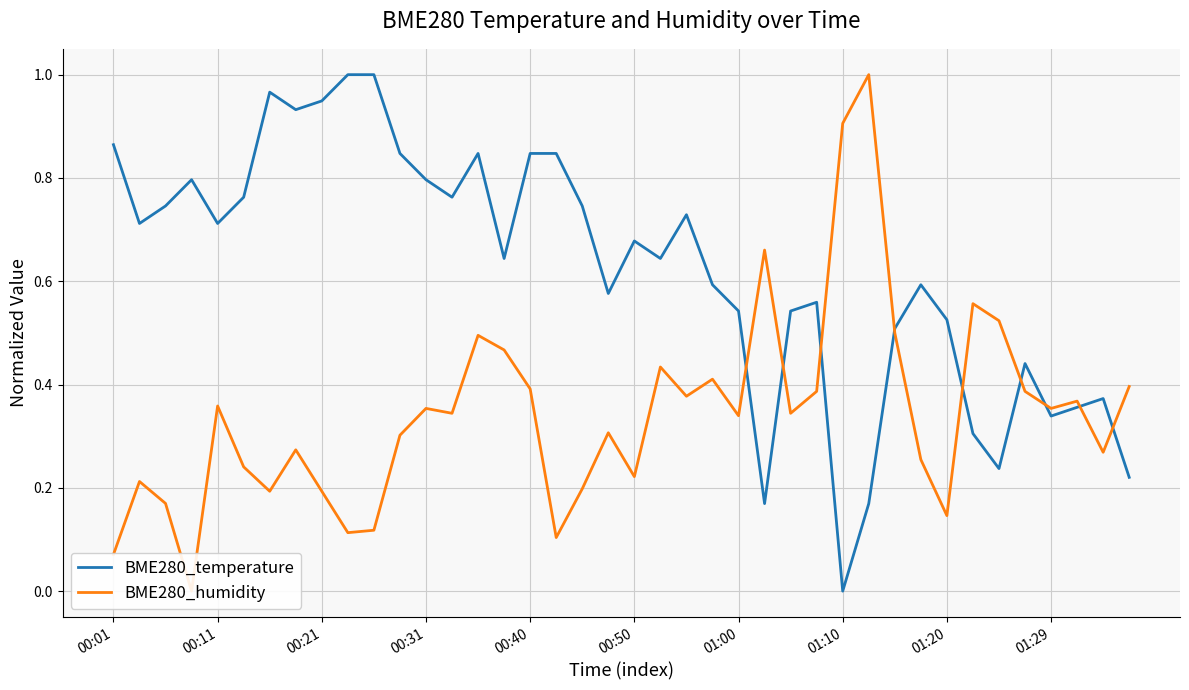

At which label does BME280_temperature reach its minimum?

01:10